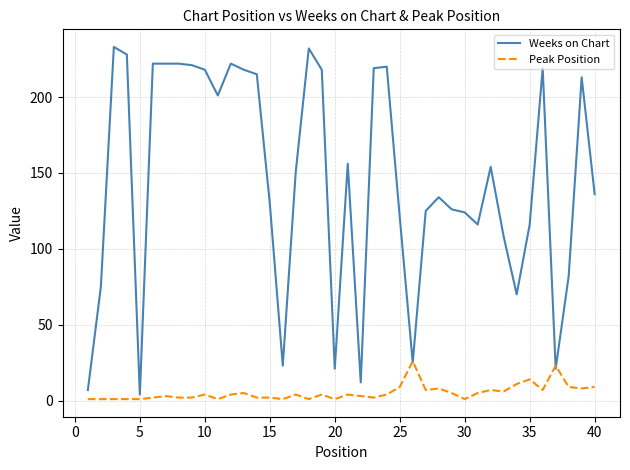

List the series in order of their peak value, lowest first.

Peak Position, Weeks on Chart